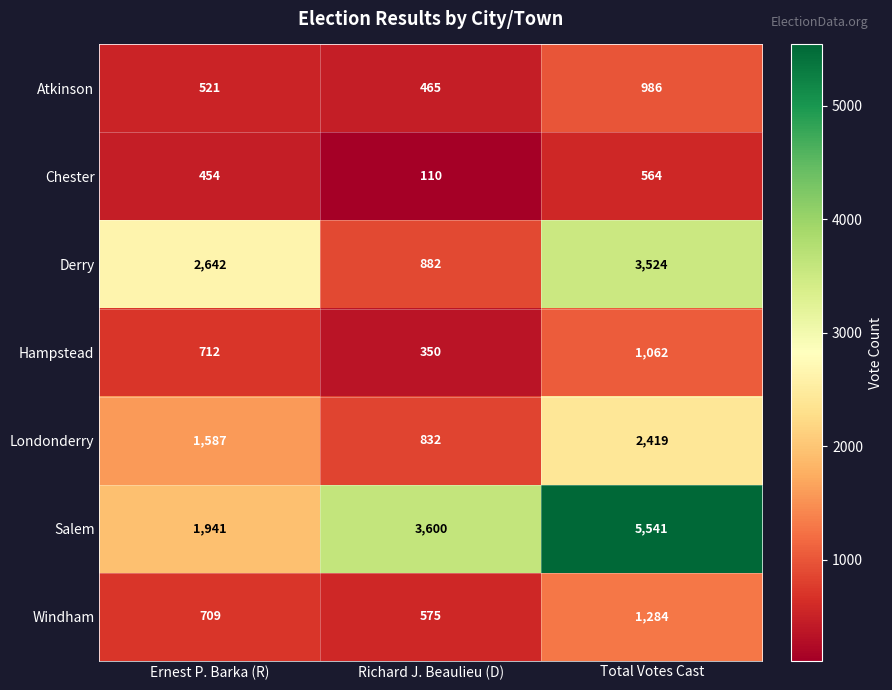

The Atkinson series shows 625 at Richard J. Beaulieu (D). True or false?

False